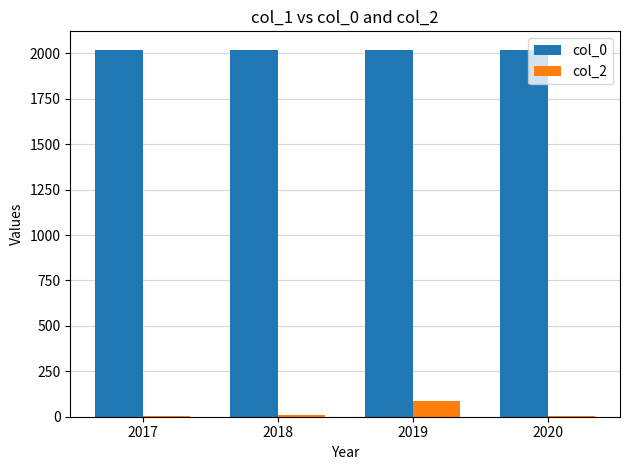

The col_0 series shows 2018 at 2018. True or false?

True